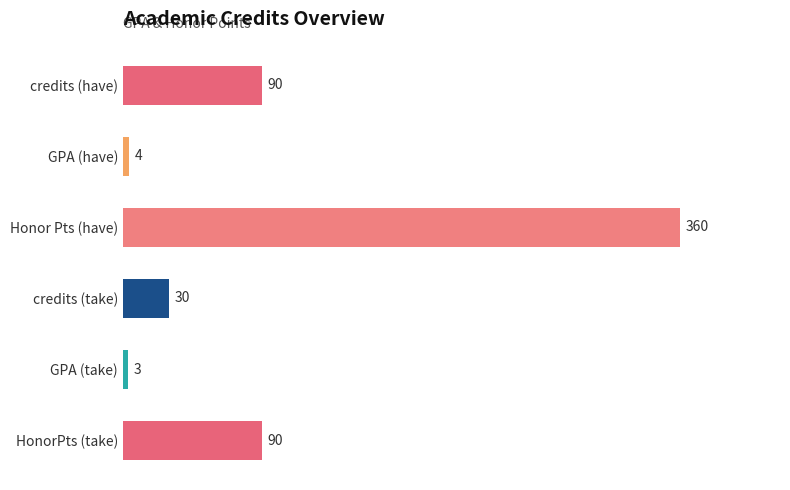

What is the change in value from credits (have) to Honor Pts (have)?

+270